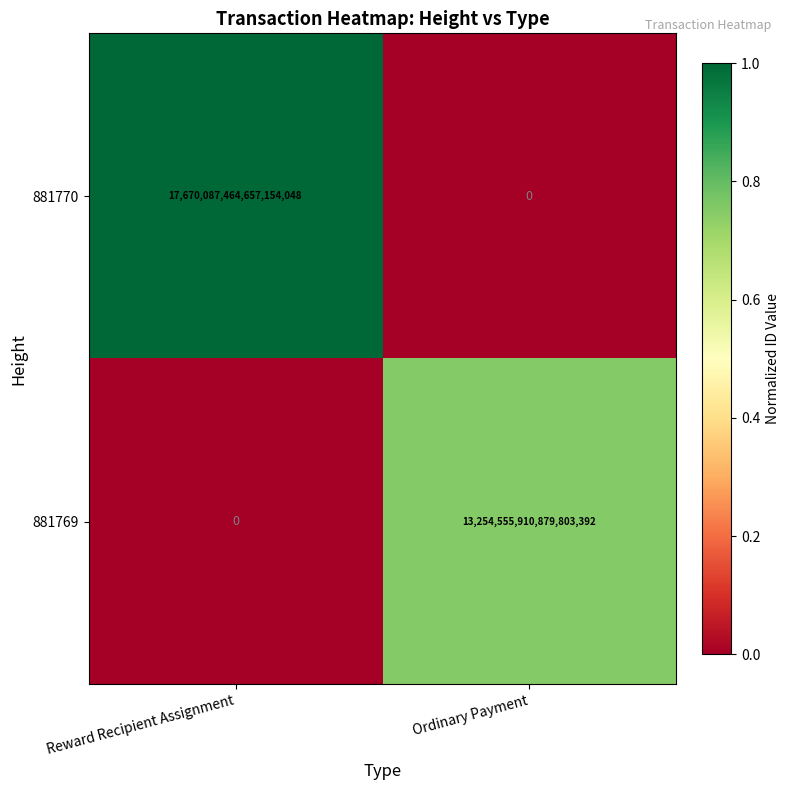

At which label is 881769 closest to 6627277955439901696?

Reward Recipient Assignment